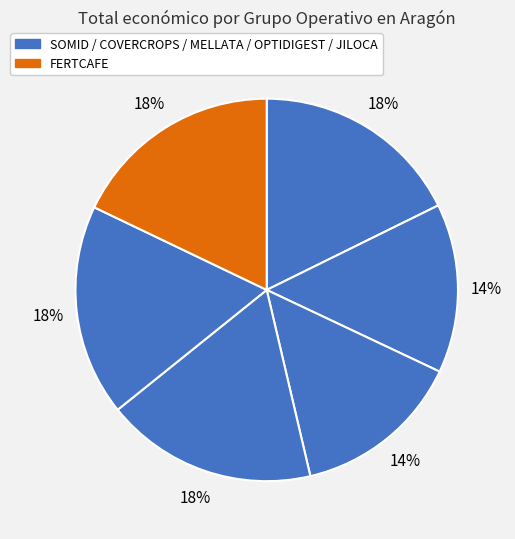

What is the smallest slice in the pie chart?

COVERCROPS